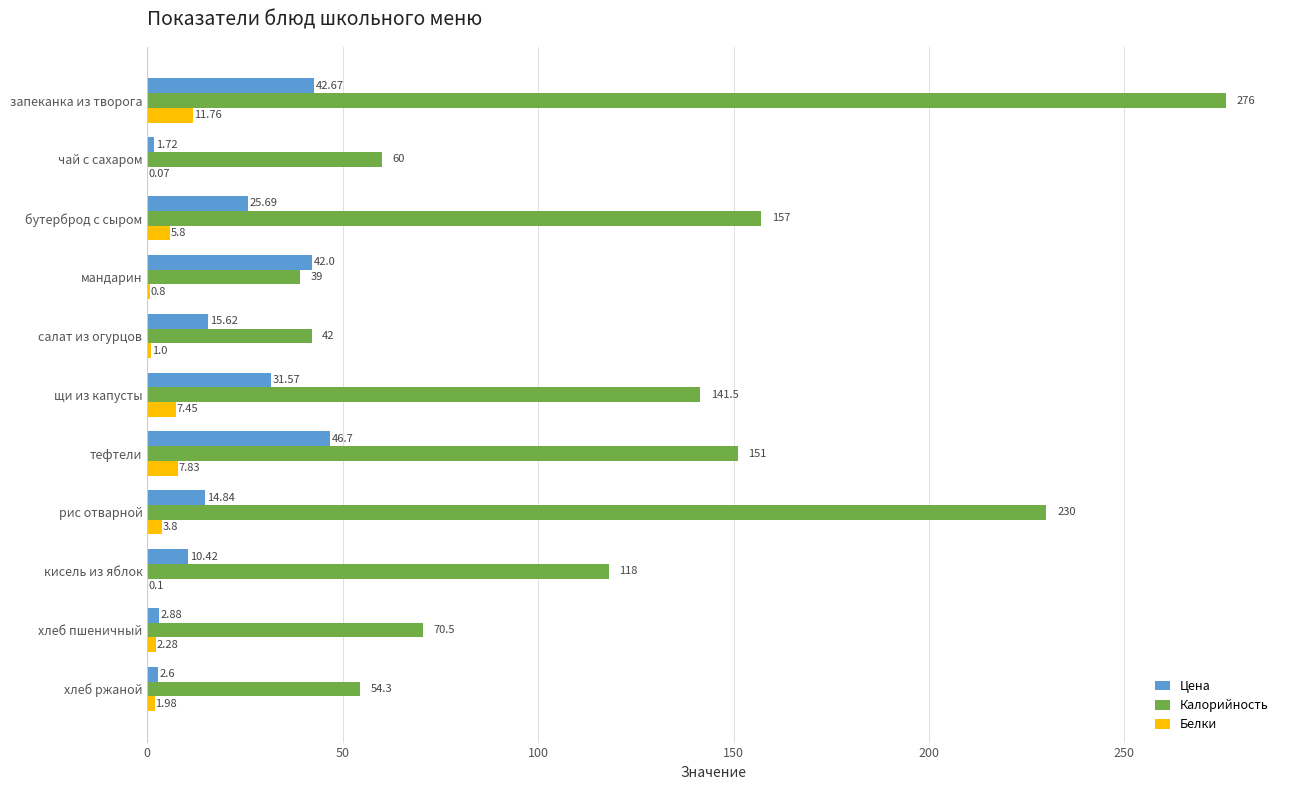

Where is Цена nearest to the value 24?

бутерброд с сыром